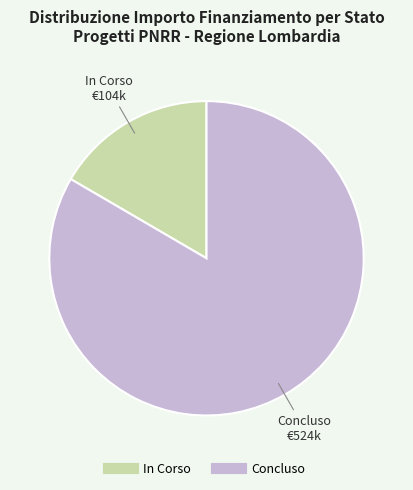

Combined, do In Corso and Concluso account for over 50%?

Yes